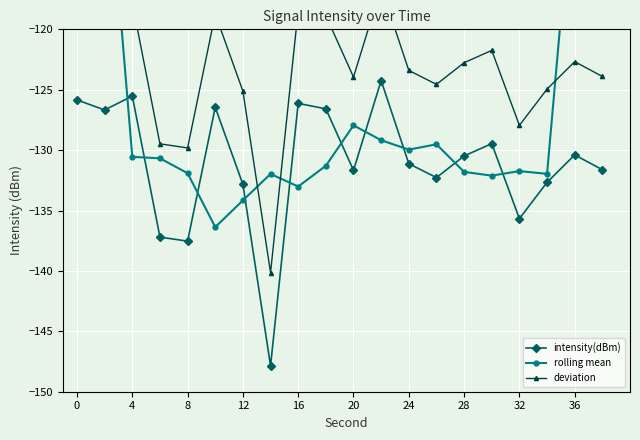

What are all the series names shown in the legend?

intensity(dBm), rolling mean, deviation